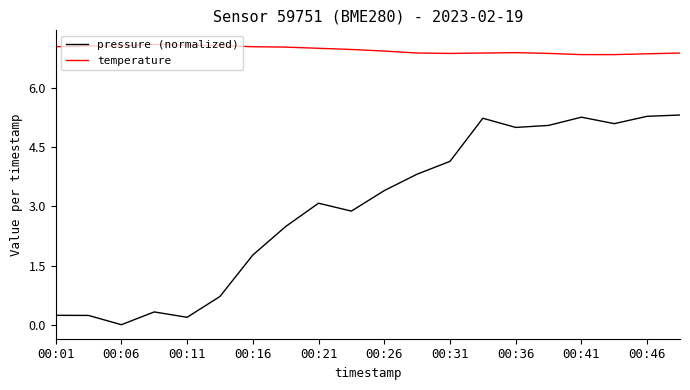

True or false: pressure (normalized) has more than 2 points higher than both neighbors.

True